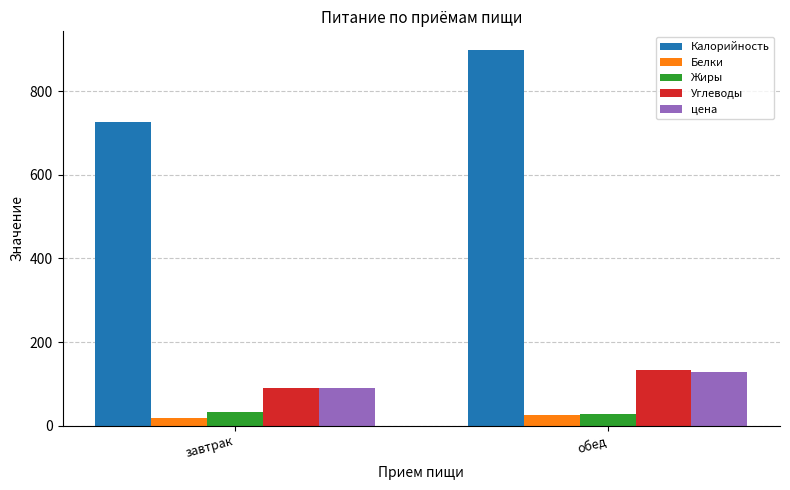

Between завтрак and обед, which series saw the biggest shift?

Калорийность